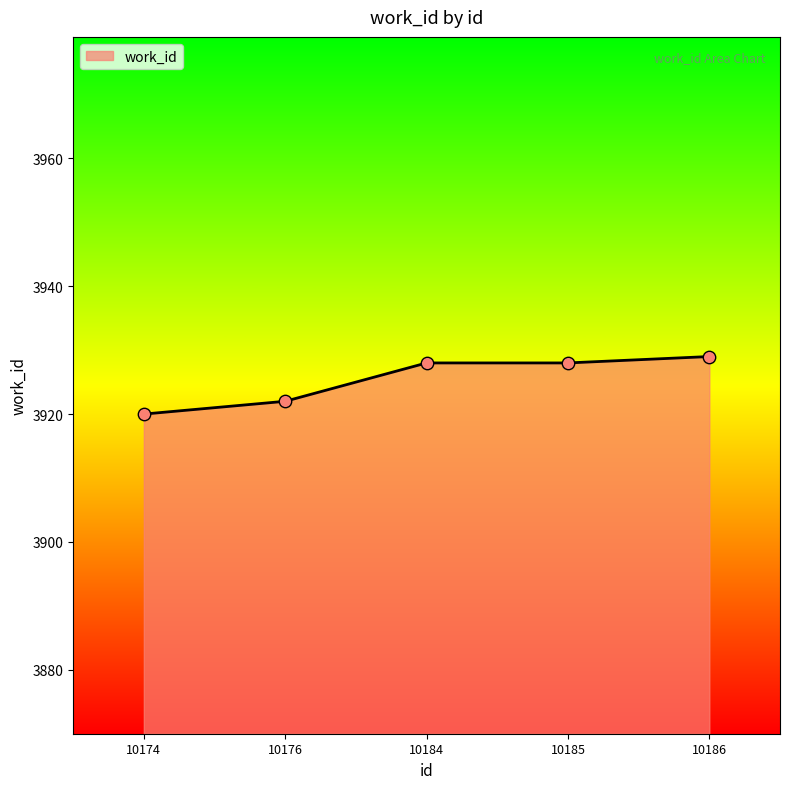

What is the change in value from 10174 to 10176?

+2